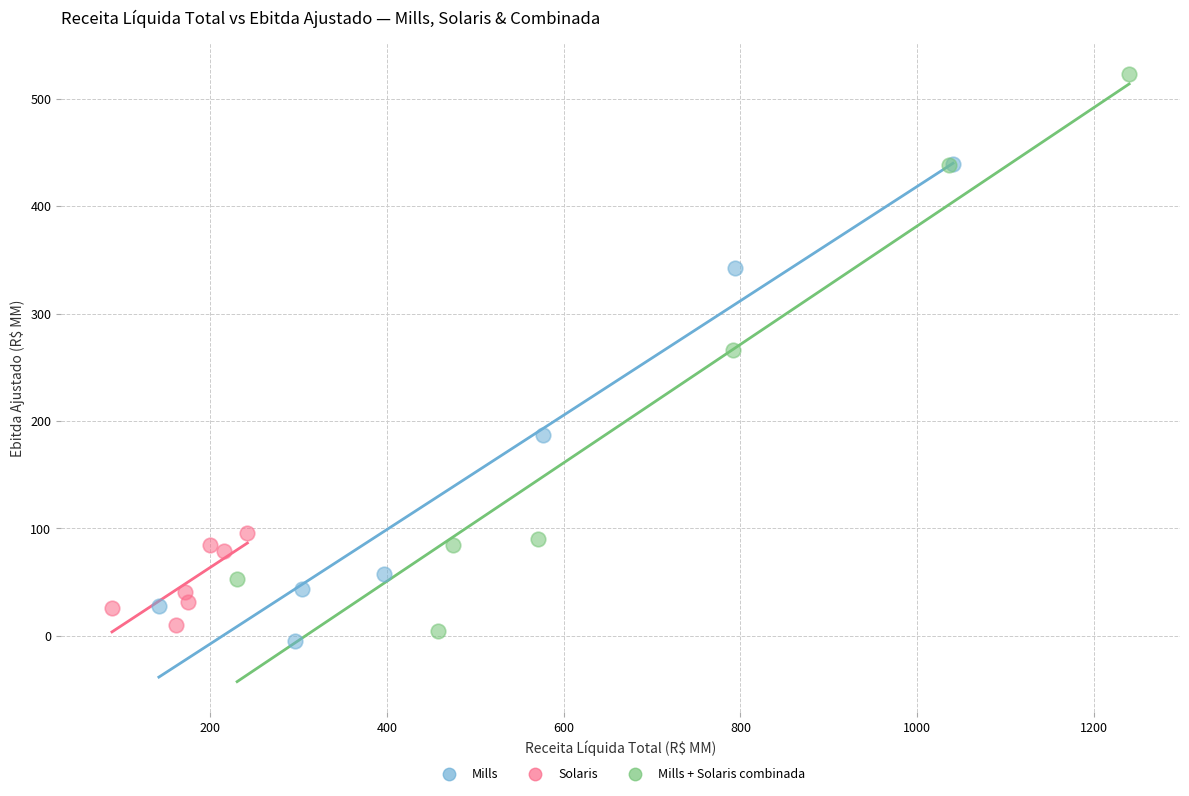

Which series reaches the maximum Y coordinate?

Mills + Solaris combinada